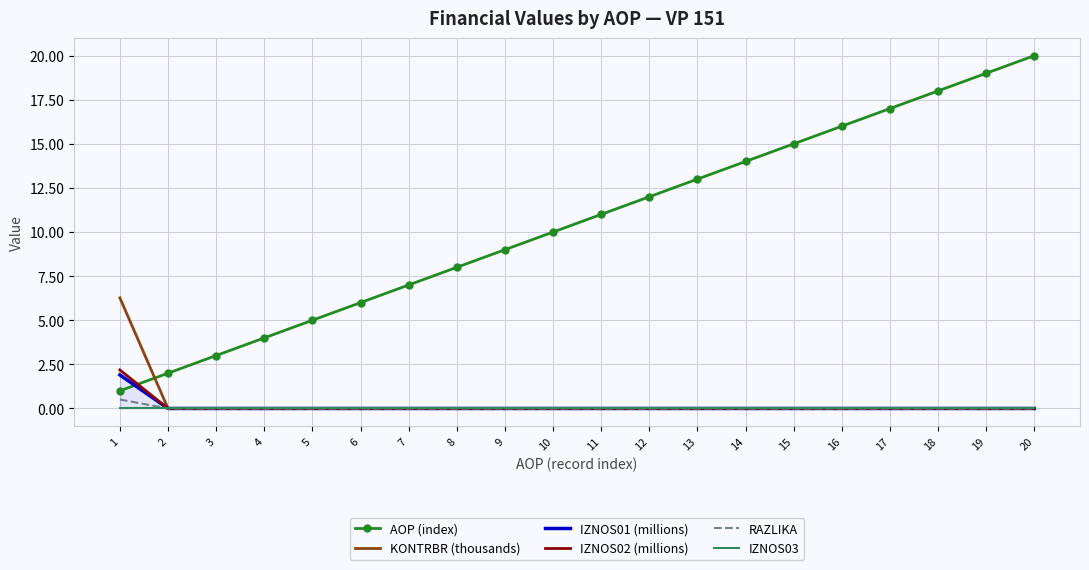

True or false: IZNOS03 and RAZLIKA intersect in this chart.

False